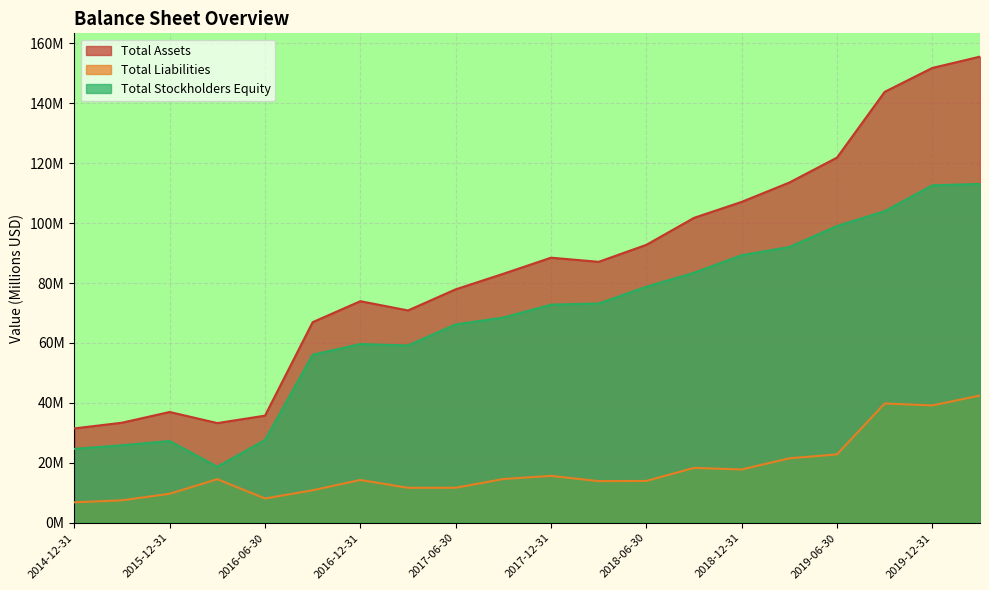

What is the greatest value displayed?

155.5